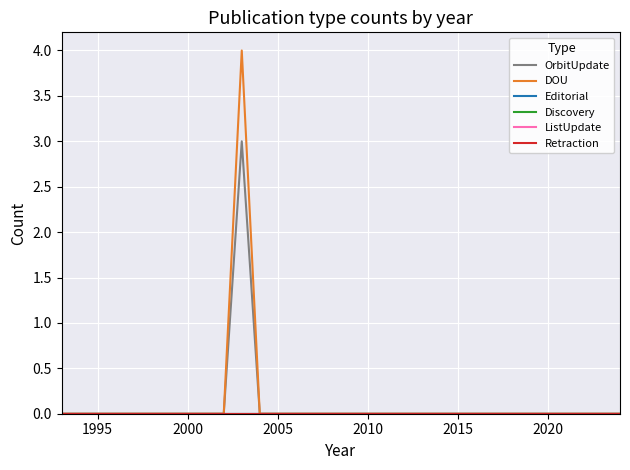

Is this an area chart (filled region under the line)?

No